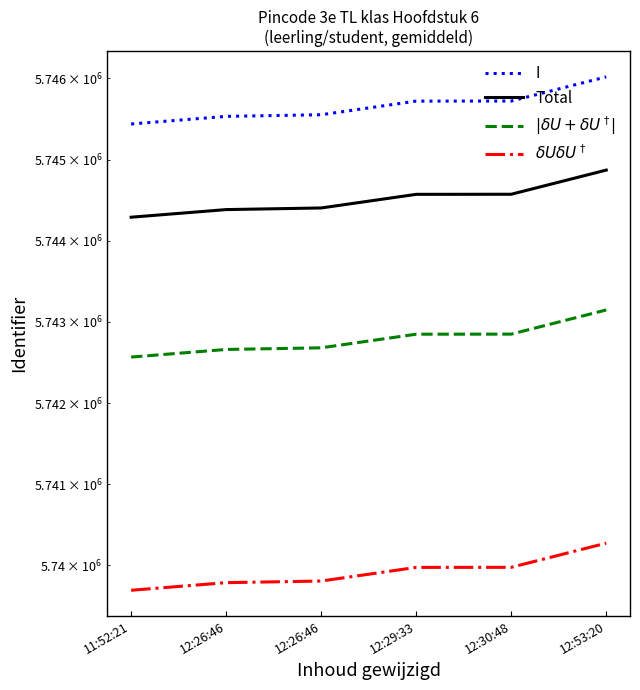

Reading left to right, what are all the values shown in this chart?

I: 5745439.0	5745533.0	5745553.0	5745721.0	5745722.0	5746020.0
Total: 5744289.9	5744383.9	5744403.9	5744571.9	5744572.9	5744870.8
$|\delta U + \delta U^\dagger|$: 5742566.3	5742660.2	5742680.2	5742848.1	5742849.1	5743147.0
$\delta U \delta U^\dagger$: 5739693.6	5739787.5	5739807.4	5739975.3	5739976.3	5740274.0